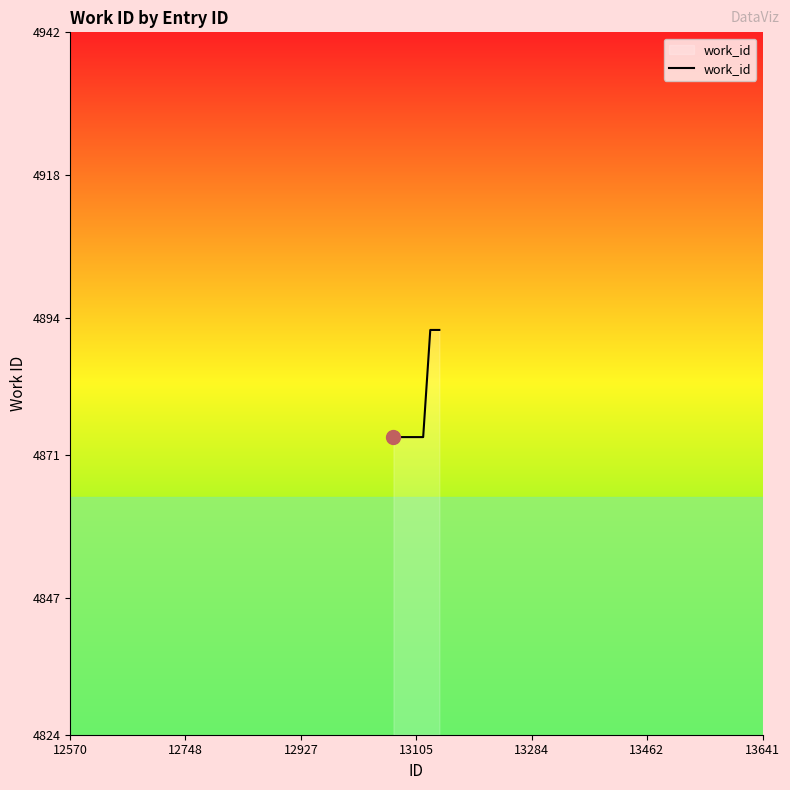

What is the difference between the maximum and minimum values?

18